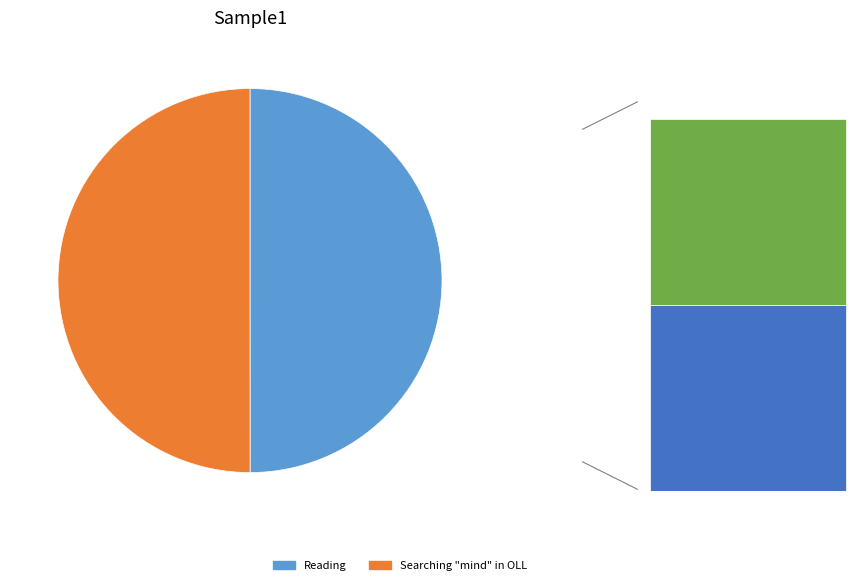

What is the total percentage of Searching "mind" in OLL and Searching "mind" in OLL?

50.0%